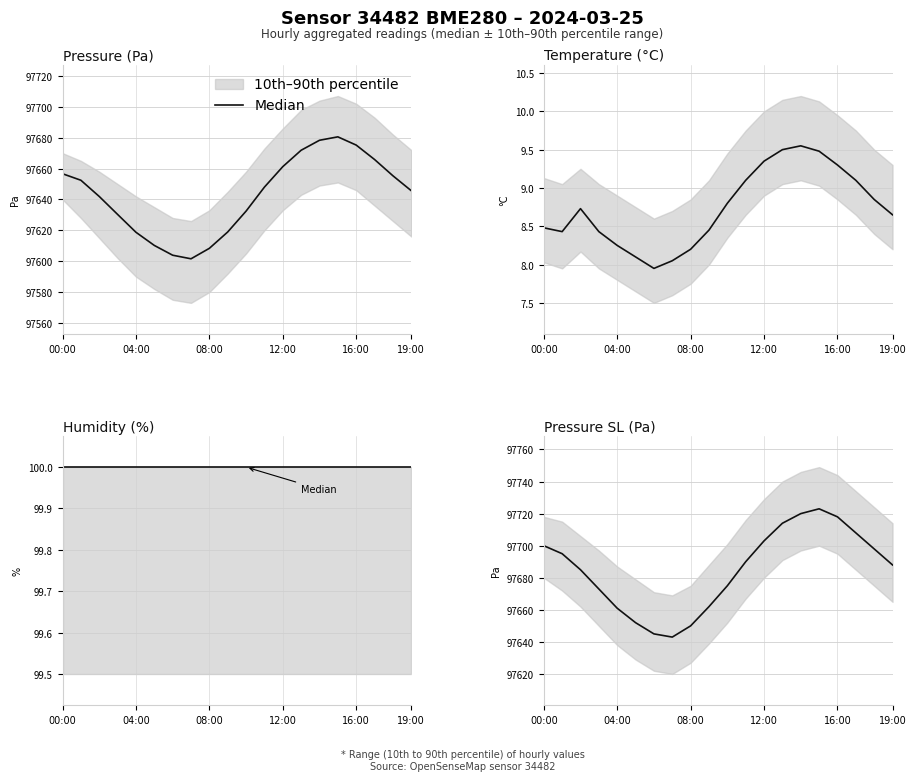

How many data points are less than 97690?

10